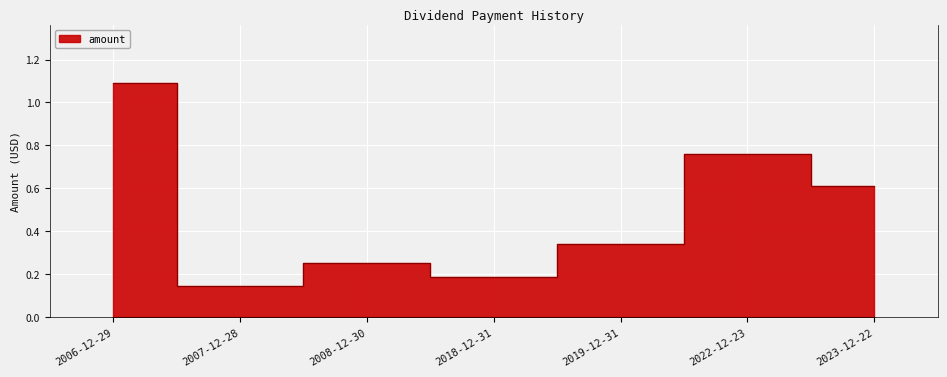

What is the difference between the maximum and minimum values?

0.9